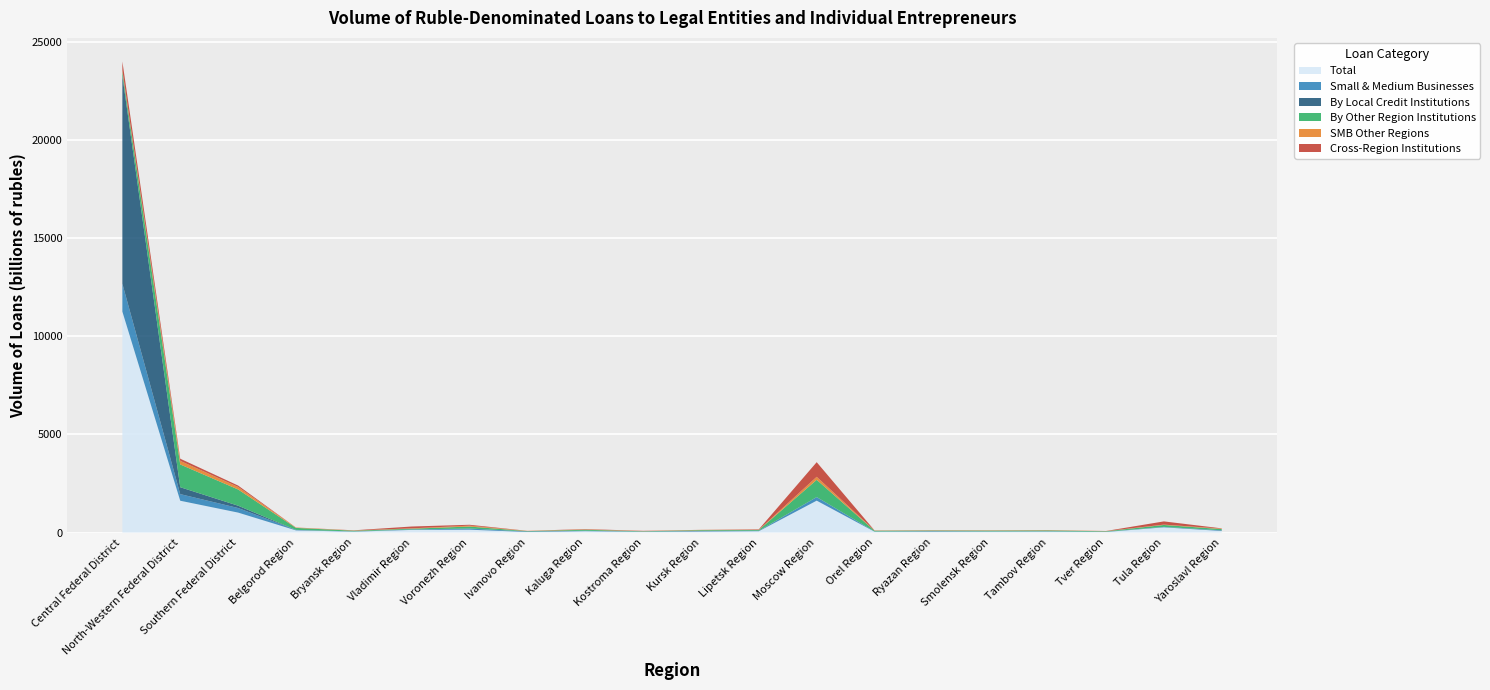

Reading left to right, what are all the values shown in this chart?

Total: Central Federal District=11265171	North-Western Federal District=1621090	Southern Federal District=1016766	Belgorod Region=108871	Bryansk Region=43597	Vladimir Region=133519	Voronezh Region=144220	Ivanovo Region=27706	Kaluga Region=67404	Kostroma Region=32496	Kursk Region=50036	Lipetsk Region=67748	Moscow Region=1625328	Orel Region=41239	Ryazan Region=42838	Smolensk Region=43107	Tambov Region=46603	Tver Region=28791	Tula Region=263933	Yaroslavl Region=78333
Small & Medium Businesses: Central Federal District=1423145	North-Western Federal District=337536	Southern Federal District=233395	Belgorod Region=22174	Bryansk Region=13711	Vladimir Region=21504	Voronezh Region=60590	Ivanovo Region=20176	Kaluga Region=23581	Kostroma Region=12523	Kursk Region=22467	Lipetsk Region=17016	Moscow Region=180580	Orel Region=12833	Ryazan Region=20484	Smolensk Region=15325	Tambov Region=17253	Tver Region=11789	Tula Region=21749	Yaroslavl Region=30215
By Local Credit Institutions: Central Federal District=10607215	North-Western Federal District=352031	Southern Federal District=117891	Belgorod Region=3436	Bryansk Region=0	Vladimir Region=1915	Voronezh Region=0	Ivanovo Region=7748	Kaluga Region=1730	Kostroma Region=2729	Kursk Region=10360	Lipetsk Region=10083	Moscow Region=2447	Orel Region=0	Ryazan Region=8093	Smolensk Region=375	Tambov Region=1211	Tver Region=747	Tula Region=2370	Yaroslavl Region=5353
By Other Region Institutions: Central Federal District=208023	North-Western Federal District=1160623	Southern Federal District=827955	Belgorod Region=101163	Bryansk Region=34775	Vladimir Region=39263	Voronezh Region=99464	Ivanovo Region=16417	Kaluga Region=47535	Kostroma Region=17279	Kursk Region=36805	Lipetsk Region=35110	Moscow Region=877410	Orel Region=36182	Ryazan Region=28815	Smolensk Region=37538	Tambov Region=41064	Tver Region=22594	Tula Region=97455	Yaroslavl Region=60345
SMB Other Regions: Central Federal District=65801	North-Western Federal District=183745	Southern Federal District=128896	Belgorod Region=17290	Bryansk Region=11999	Vladimir Region=17889	Voronezh Region=46334	Ivanovo Region=10534	Kaluga Region=17360	Kostroma Region=9272	Kursk Region=14586	Lipetsk Region=10741	Moscow Region=155005	Orel Region=10801	Ryazan Region=13008	Smolensk Region=13916	Tambov Region=15159	Tver Region=8821	Tula Region=17601	Yaroslavl Region=25288
Cross-Region Institutions: Central Federal District=449933	North-Western Federal District=108436	Southern Federal District=70919	Belgorod Region=4272	Bryansk Region=8822	Vladimir Region=92340	Voronezh Region=44756	Ivanovo Region=3541	Kaluga Region=18140	Kostroma Region=12488	Kursk Region=2871	Lipetsk Region=22556	Moscow Region=745471	Orel Region=5058	Ryazan Region=5930	Smolensk Region=5194	Tambov Region=4328	Tver Region=5451	Tula Region=164108	Yaroslavl Region=12635